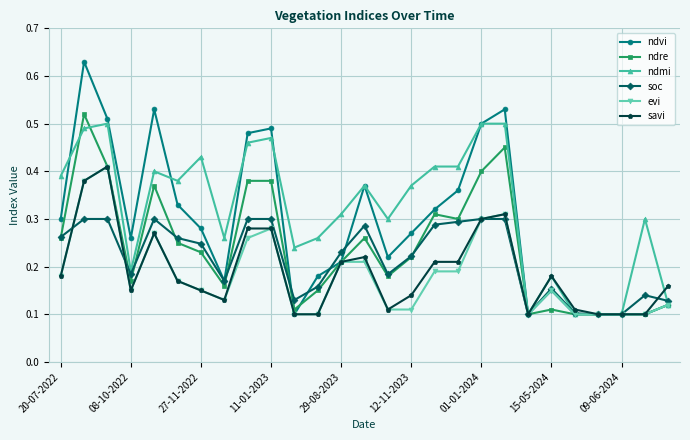

Which series has the largest total across all categories?

ndmi